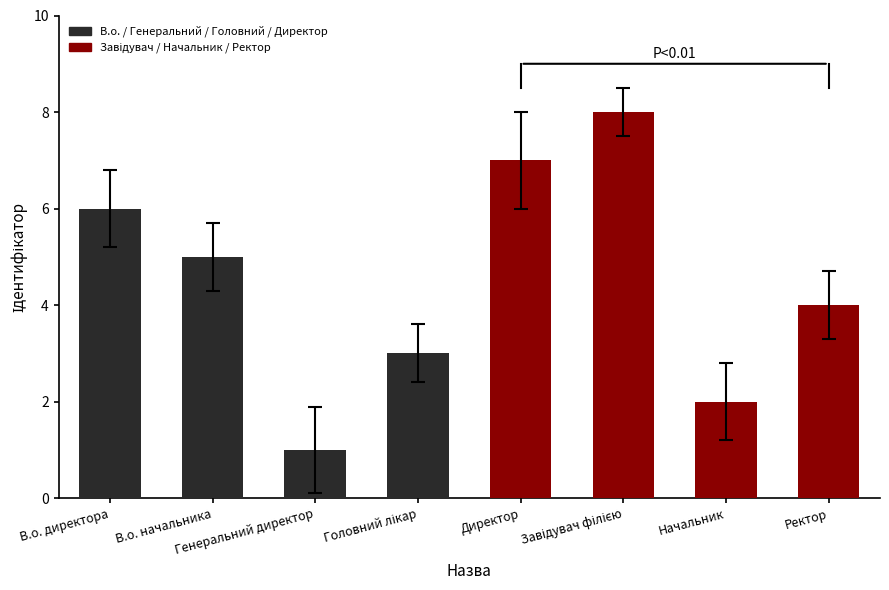

What is the label of the 8th bar from the right?

В.о. директора